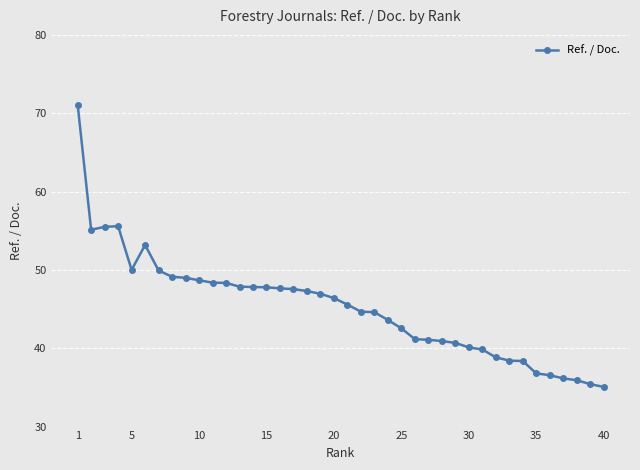

Does the chart have visible grid lines?

Yes